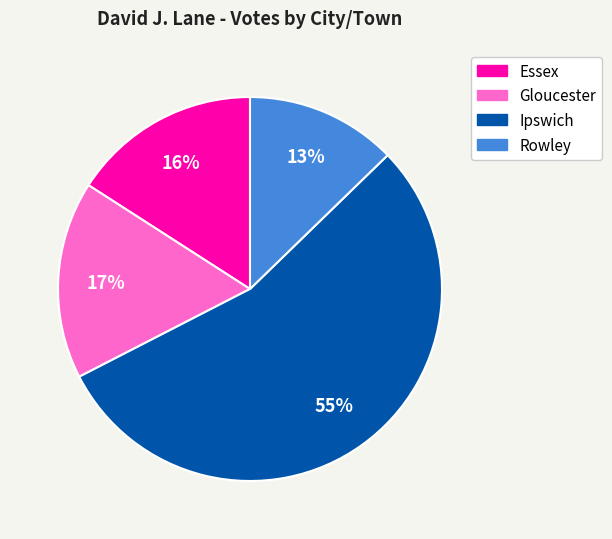

To the nearest percent, what portion does Gloucester represent?

17%